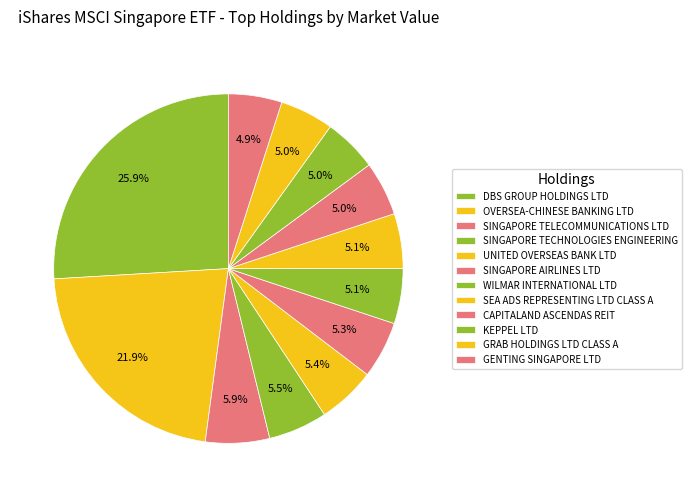

What is the ratio of the value at DBS GROUP HOLDINGS LTD to the value at GENTING SINGAPORE LTD?

5.2